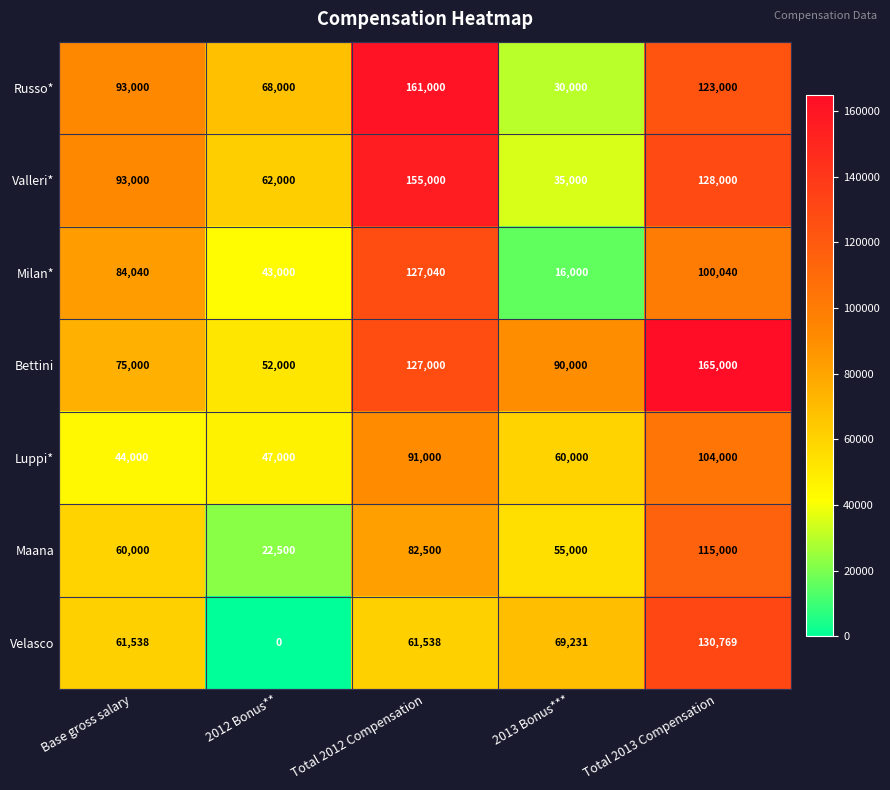

What is the greatest value displayed?

165000